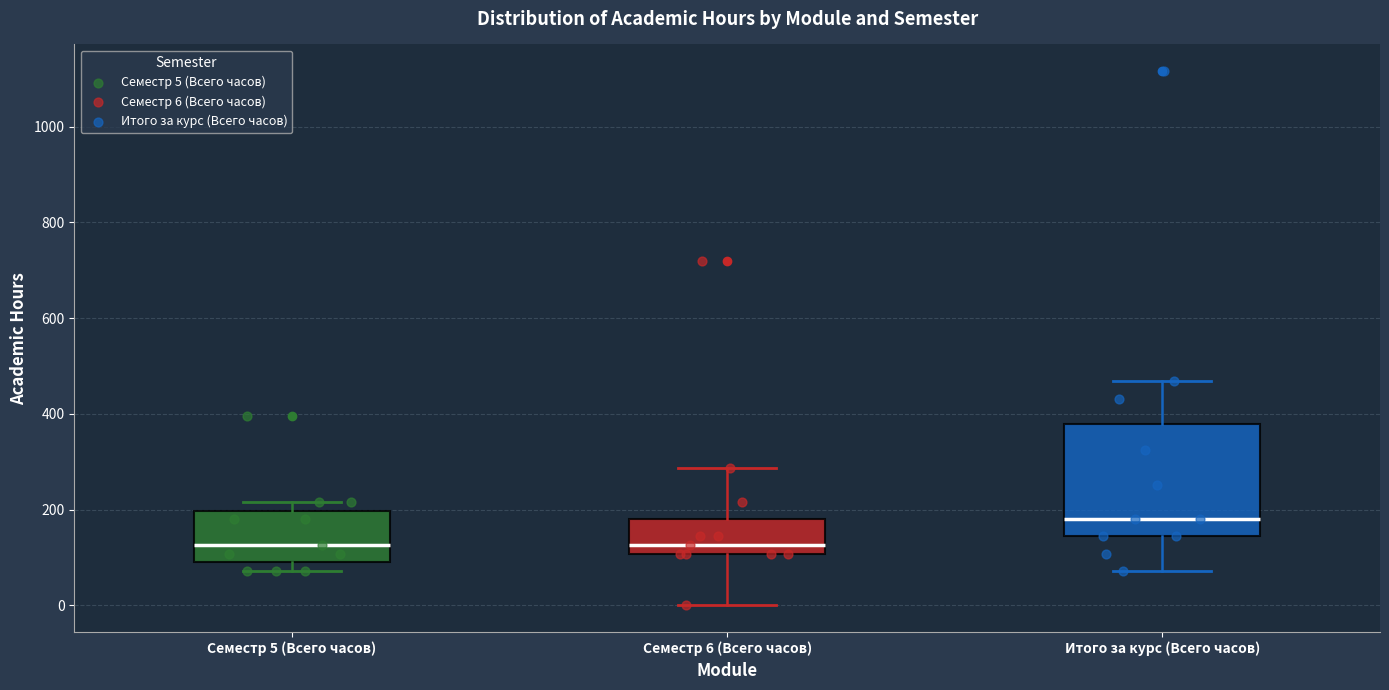

Where is the upper edge of the box for Семестр 5 (Всего часов) on the y-axis? The values are not printed on the chart, so give them approximately, as read against the axis.

200